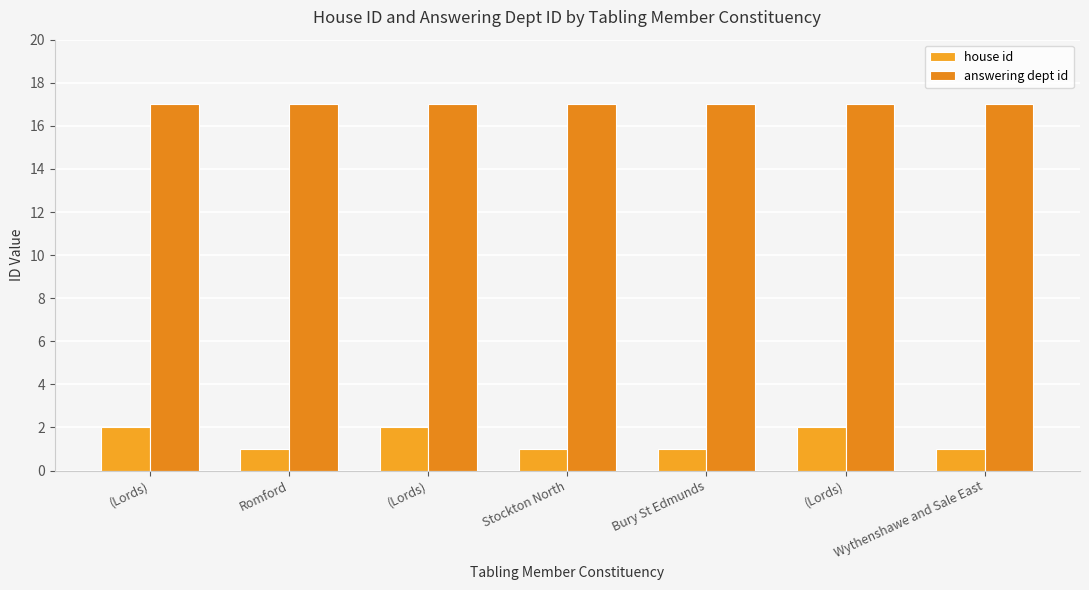

How many bars are there in each group?

2